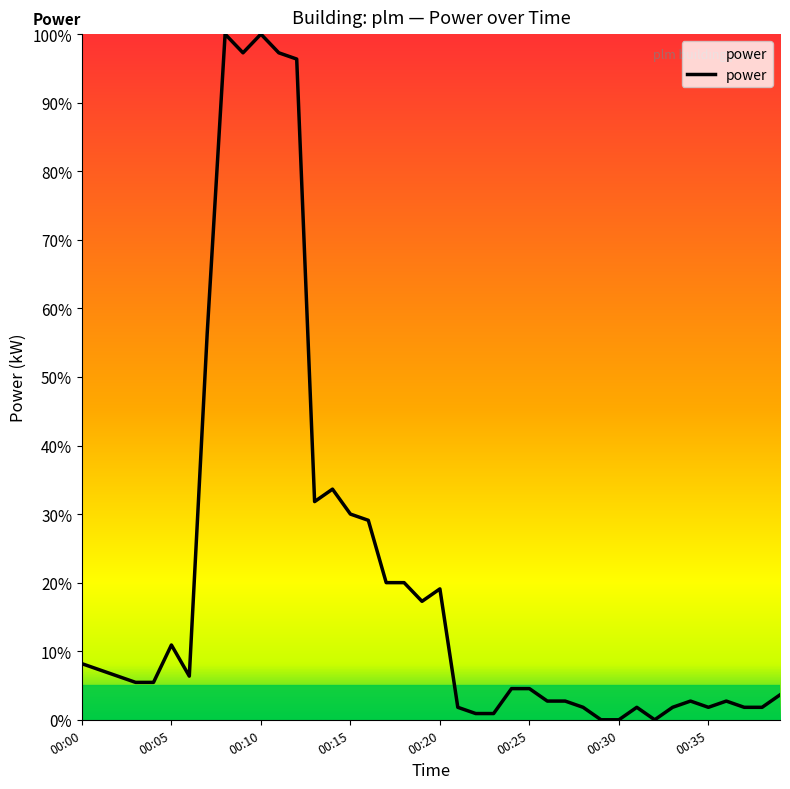

What is the average value?

20.9